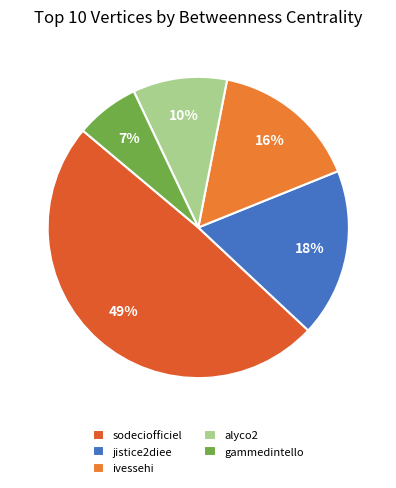

Is the sum of ivessehi and gammedintello greater than half?

No